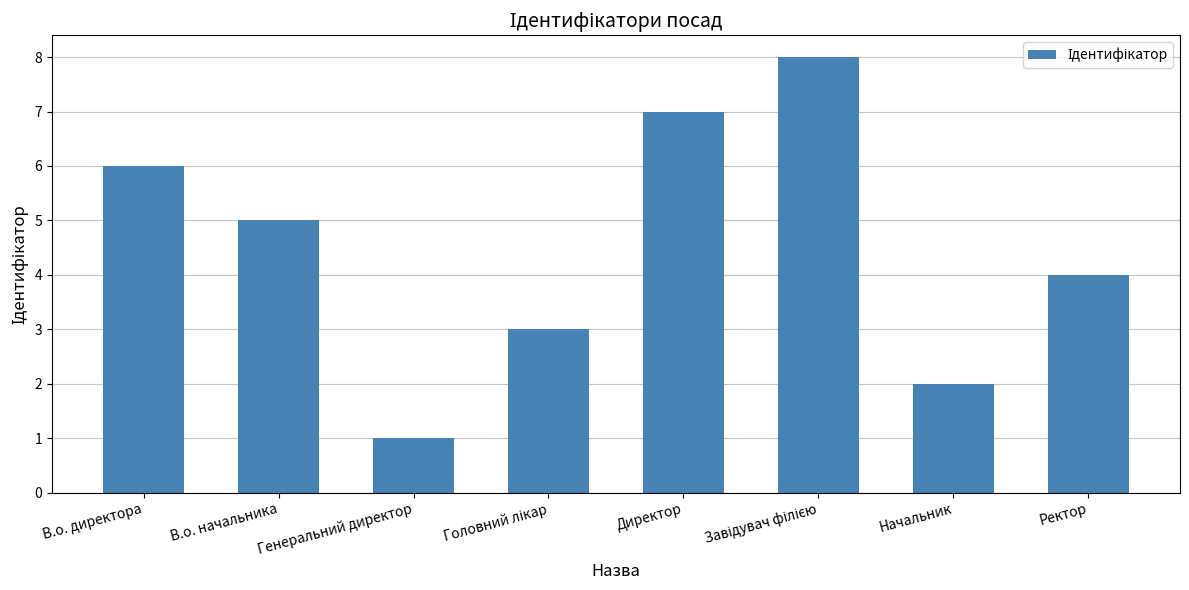

What is the approximate value at Ректор?

4